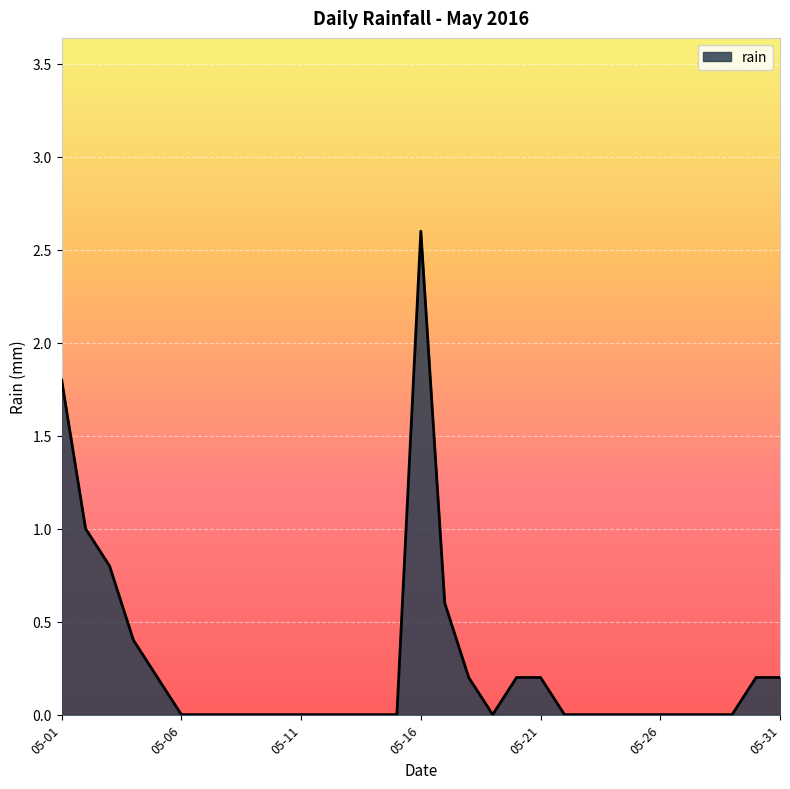

Count the number of data series in this chart.

1